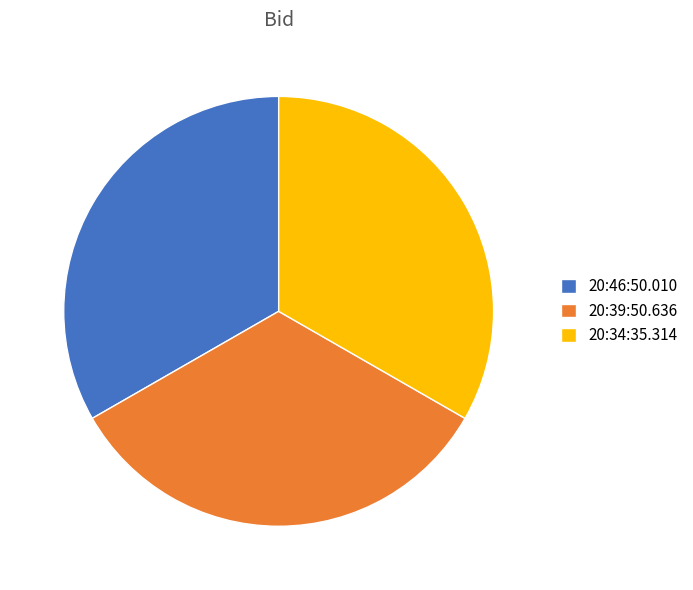

How many segments does this pie chart have?

3